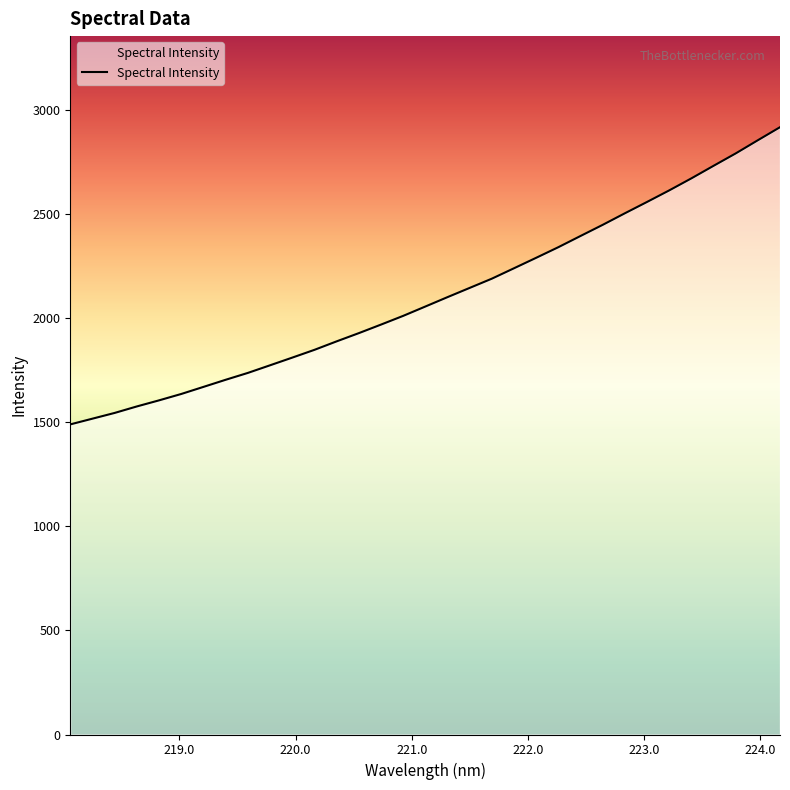

What is the smallest value displayed?

1489.7